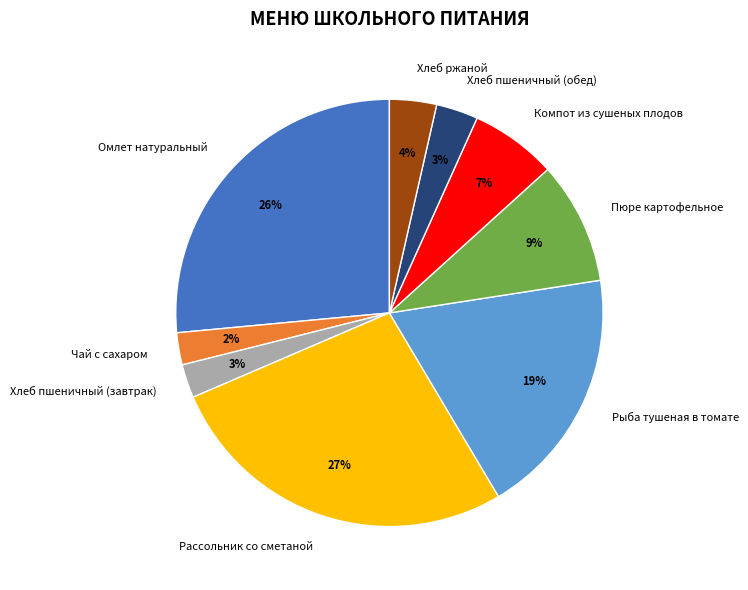

What is the largest slice in the pie chart?

Рассольник со сметаной